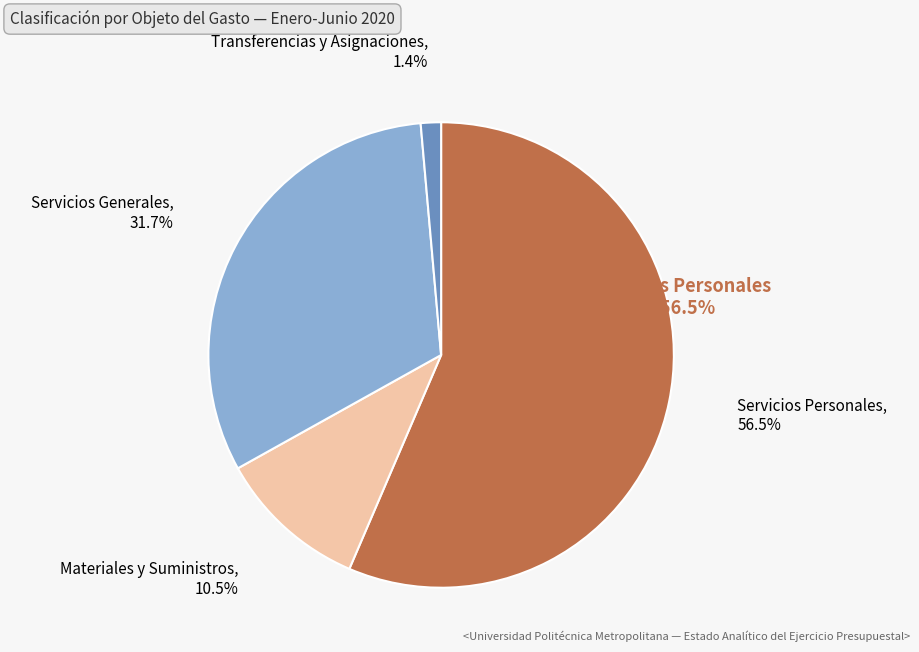

Between Servicios Generales and Materiales y Suministros, which is larger?

Servicios Generales